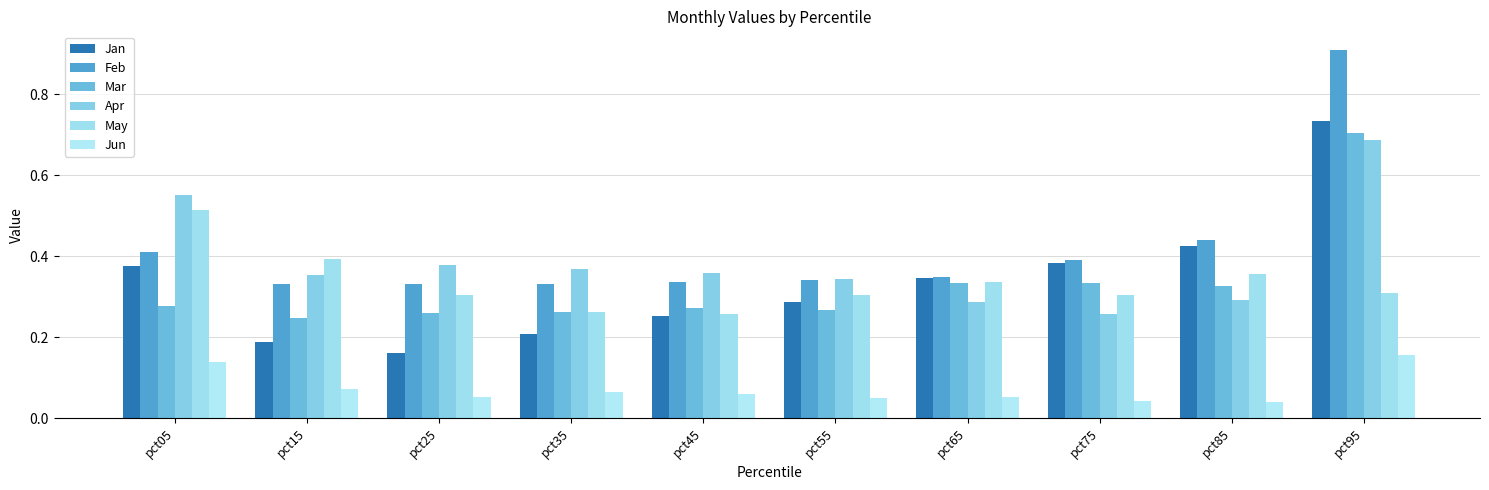

Is it true that Apr equals 0.7 at pct95?

True